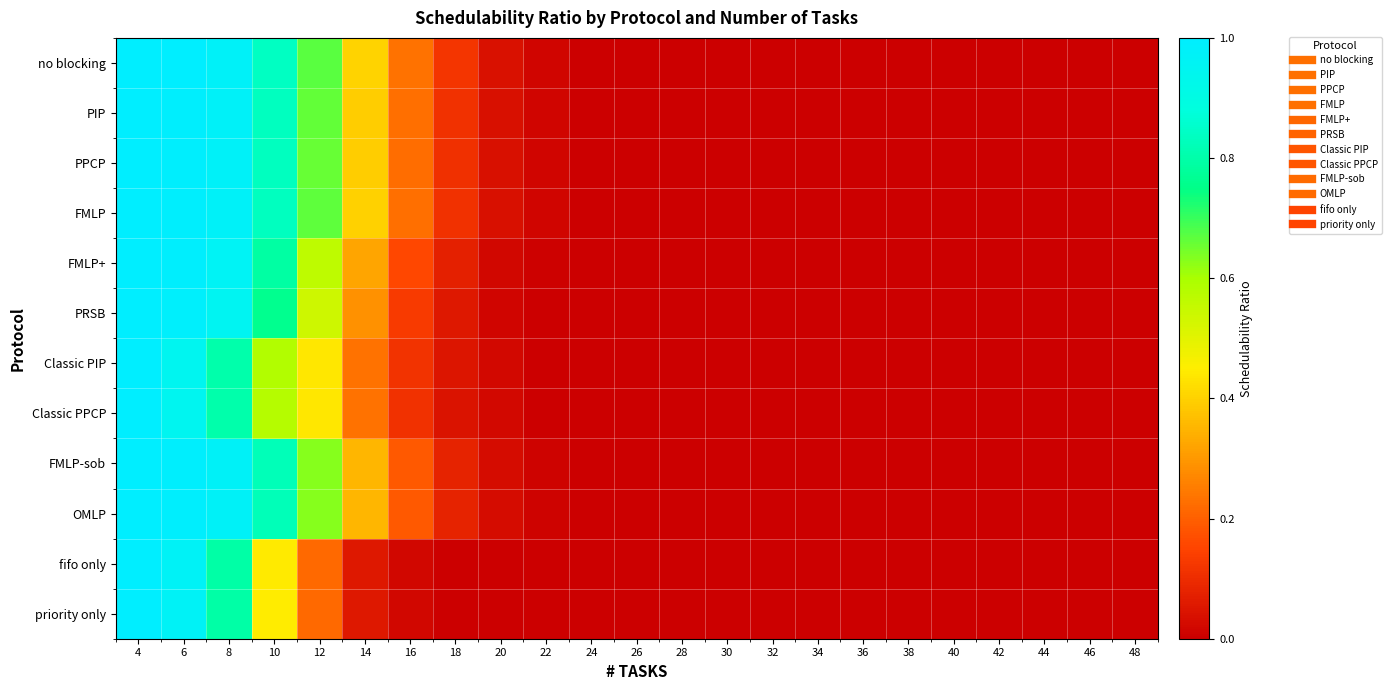

Reading left to right, list all the values displayed in this chart.

no blocking: 4=1.0	6=1.0	8=1.0	10=0.8	12=0.7	14=0.4	16=0.2	18=0.1	20=0.0	22=0.0	24=0.0	26=0.0	28=0.0	30=0.0	32=0.0	34=0.0	36=0.0	38=0.0	40=0.0	42=0.0	44=0.0	46=0.0	48=0.0
PIP: 4=1.0	6=1.0	8=1.0	10=0.8	12=0.7	14=0.4	16=0.2	18=0.1	20=0.0	22=0.0	24=0.0	26=0.0	28=0.0	30=0.0	32=0.0	34=0.0	36=0.0	38=0.0	40=0.0	42=0.0	44=0.0	46=0.0	48=0.0
PPCP: 4=1.0	6=1.0	8=1.0	10=0.8	12=0.7	14=0.4	16=0.2	18=0.1	20=0.0	22=0.0	24=0.0	26=0.0	28=0.0	30=0.0	32=0.0	34=0.0	36=0.0	38=0.0	40=0.0	42=0.0	44=0.0	46=0.0	48=0.0
FMLP: 4=1.0	6=1.0	8=1.0	10=0.8	12=0.7	14=0.4	16=0.2	18=0.1	20=0.0	22=0.0	24=0.0	26=0.0	28=0.0	30=0.0	32=0.0	34=0.0	36=0.0	38=0.0	40=0.0	42=0.0	44=0.0	46=0.0	48=0.0
FMLP+: 4=1.0	6=1.0	8=1.0	10=0.8	12=0.6	14=0.3	16=0.2	18=0.1	20=0.0	22=0.0	24=0.0	26=0.0	28=0.0	30=0.0	32=0.0	34=0.0	36=0.0	38=0.0	40=0.0	42=0.0	44=0.0	46=0.0	48=0.0
PRSB: 4=1.0	6=1.0	8=1.0	10=0.8	12=0.5	14=0.3	16=0.1	18=0.1	20=0.0	22=0.0	24=0.0	26=0.0	28=0.0	30=0.0	32=0.0	34=0.0	36=0.0	38=0.0	40=0.0	42=0.0	44=0.0	46=0.0	48=0.0
Classic PIP: 4=1.0	6=0.9	8=0.8	10=0.6	12=0.4	14=0.2	16=0.1	18=0.0	20=0.0	22=0.0	24=0.0	26=0.0	28=0.0	30=0.0	32=0.0	34=0.0	36=0.0	38=0.0	40=0.0	42=0.0	44=0.0	46=0.0	48=0.0
Classic PPCP: 4=1.0	6=0.9	8=0.8	10=0.6	12=0.4	14=0.2	16=0.1	18=0.0	20=0.0	22=0.0	24=0.0	26=0.0	28=0.0	30=0.0	32=0.0	34=0.0	36=0.0	38=0.0	40=0.0	42=0.0	44=0.0	46=0.0	48=0.0
FMLP-sob: 4=1.0	6=1.0	8=1.0	10=0.8	12=0.6	14=0.4	16=0.2	18=0.1	20=0.0	22=0.0	24=0.0	26=0.0	28=0.0	30=0.0	32=0.0	34=0.0	36=0.0	38=0.0	40=0.0	42=0.0	44=0.0	46=0.0	48=0.0
OMLP: 4=1.0	6=1.0	8=1.0	10=0.8	12=0.6	14=0.4	16=0.2	18=0.1	20=0.0	22=0.0	24=0.0	26=0.0	28=0.0	30=0.0	32=0.0	34=0.0	36=0.0	38=0.0	40=0.0	42=0.0	44=0.0	46=0.0	48=0.0
fifo only: 4=1.0	6=1.0	8=0.8	10=0.4	12=0.2	14=0.1	16=0.0	18=0.0	20=0.0	22=0.0	24=0.0	26=0.0	28=0.0	30=0.0	32=0.0	34=0.0	36=0.0	38=0.0	40=0.0	42=0.0	44=0.0	46=0.0	48=0.0
priority only: 4=1.0	6=1.0	8=0.8	10=0.4	12=0.2	14=0.1	16=0.0	18=0.0	20=0.0	22=0.0	24=0.0	26=0.0	28=0.0	30=0.0	32=0.0	34=0.0	36=0.0	38=0.0	40=0.0	42=0.0	44=0.0	46=0.0	48=0.0